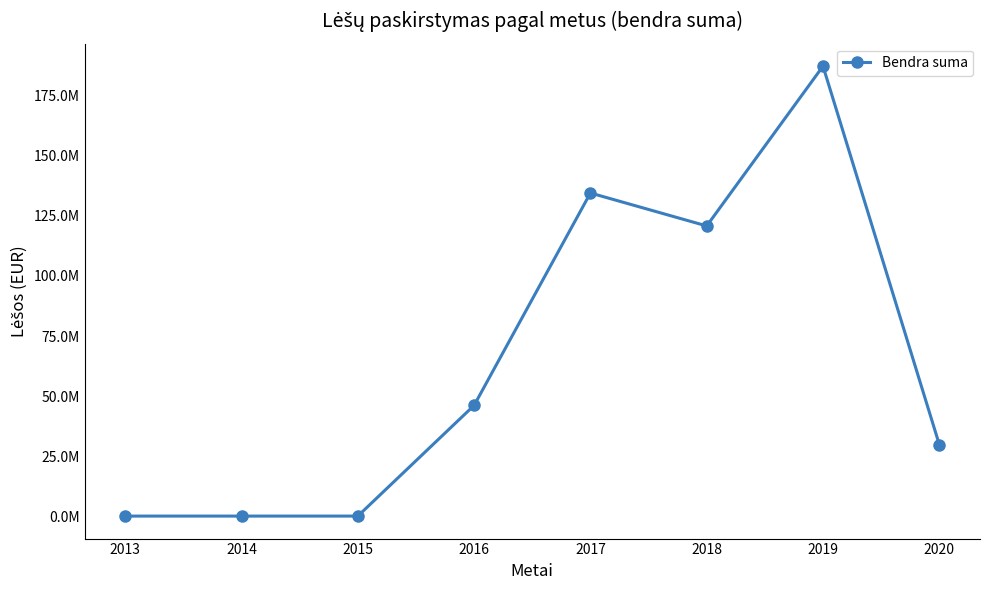

What is the value of the 7th point from the left?

187384671.2